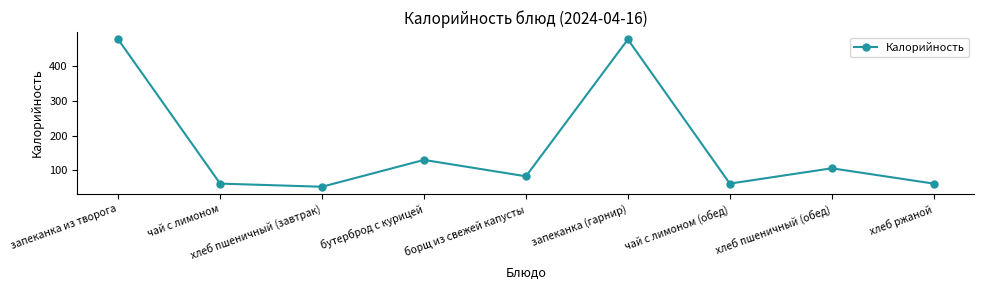

True or false: there are more than 2 points higher than both neighbors.

True